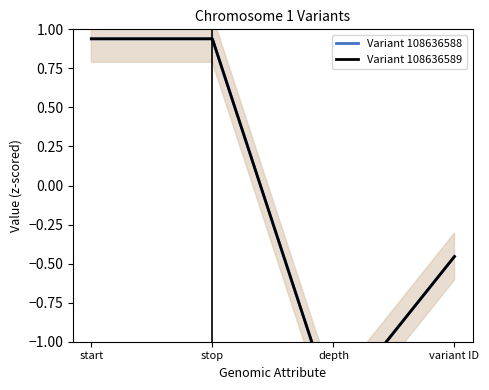

How many data points does each series have?

4